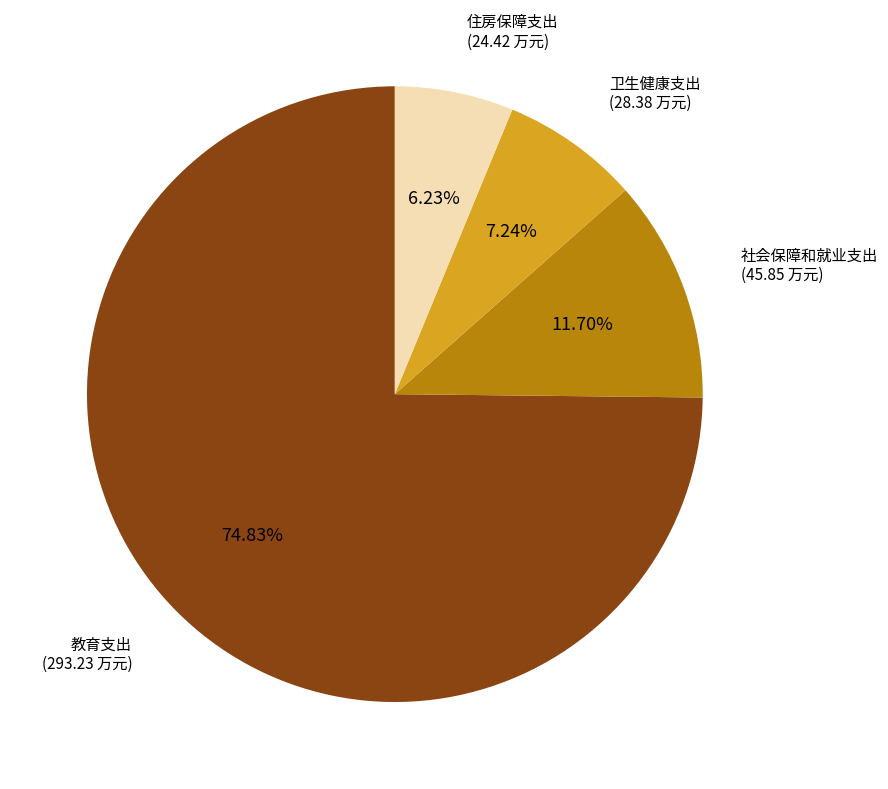

Count the number of slices in the pie.

4